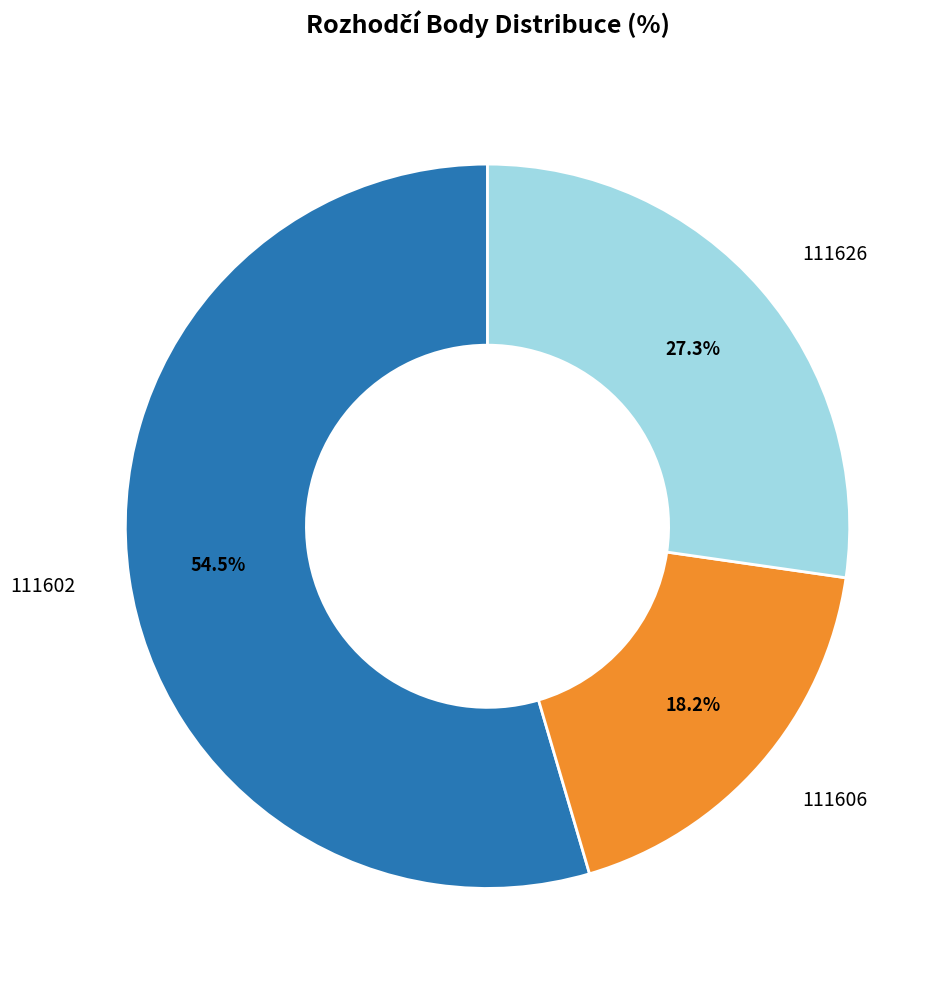

Is there a majority slice in this chart?

Yes